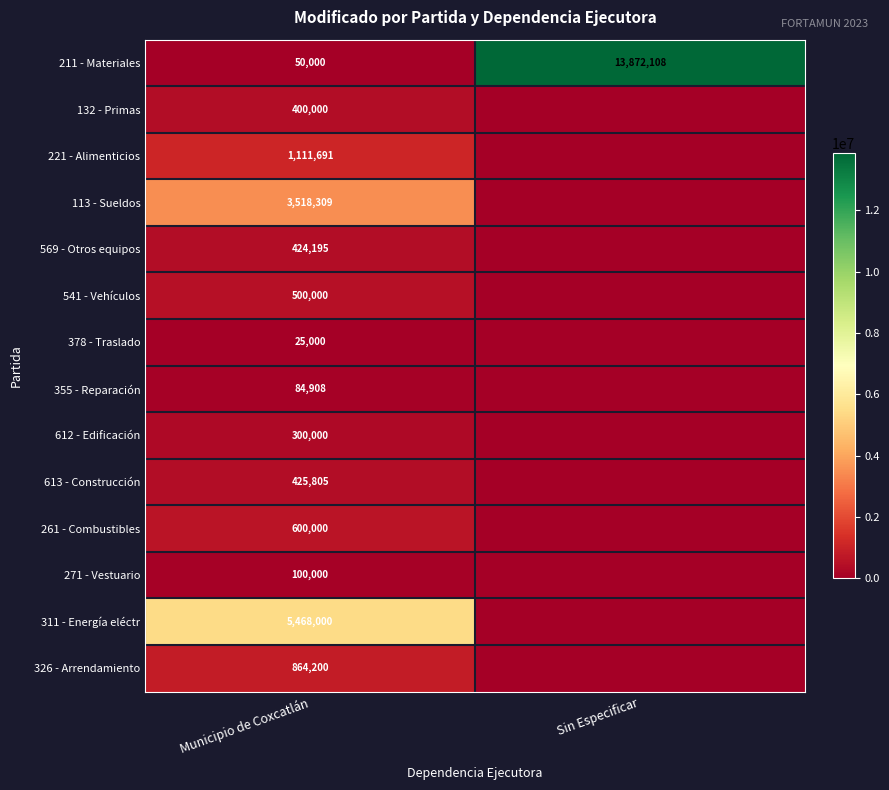

Rank the series at Municipio de Coxcatlán from lowest to highest value.

378 - Traslado, 211 - Materiales, 355 - Reparación, 271 - Vestuario, 612 - Edificación, 132 - Primas, 569 - Otros equipos, 613 - Construcción, 541 - Vehículos, 261 - Combustibles, 326 - Arrendamiento, 221 - Alimenticios, 113 - Sueldos, 311 - Energía eléctr